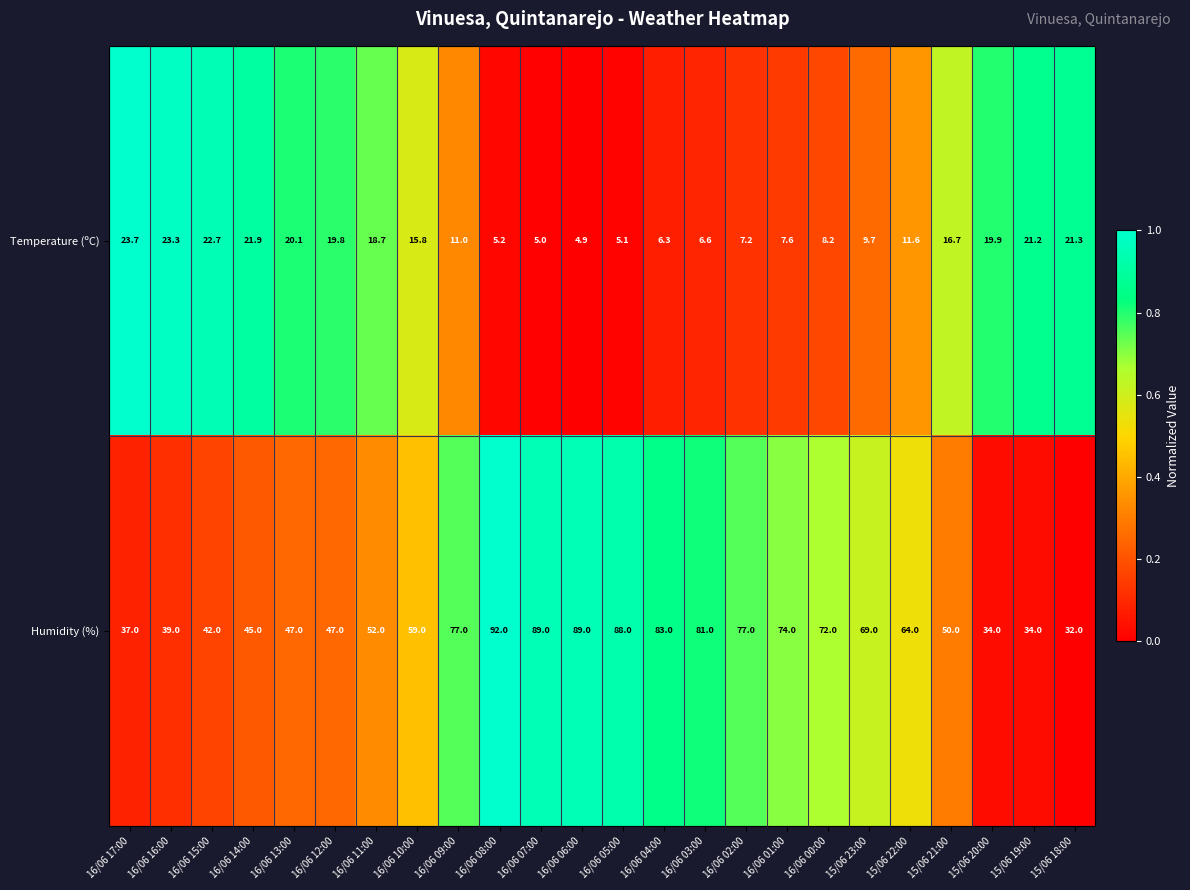

True or false: Humidity (%) has a value of 17.9 at 16/06 17:00.

False